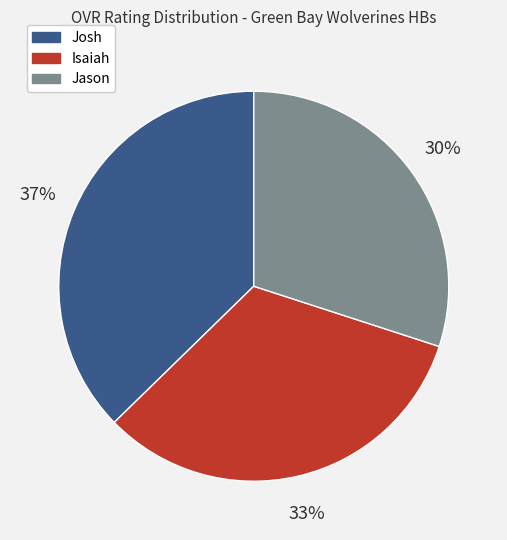

To the nearest percent, what is the average slice percentage?

33%